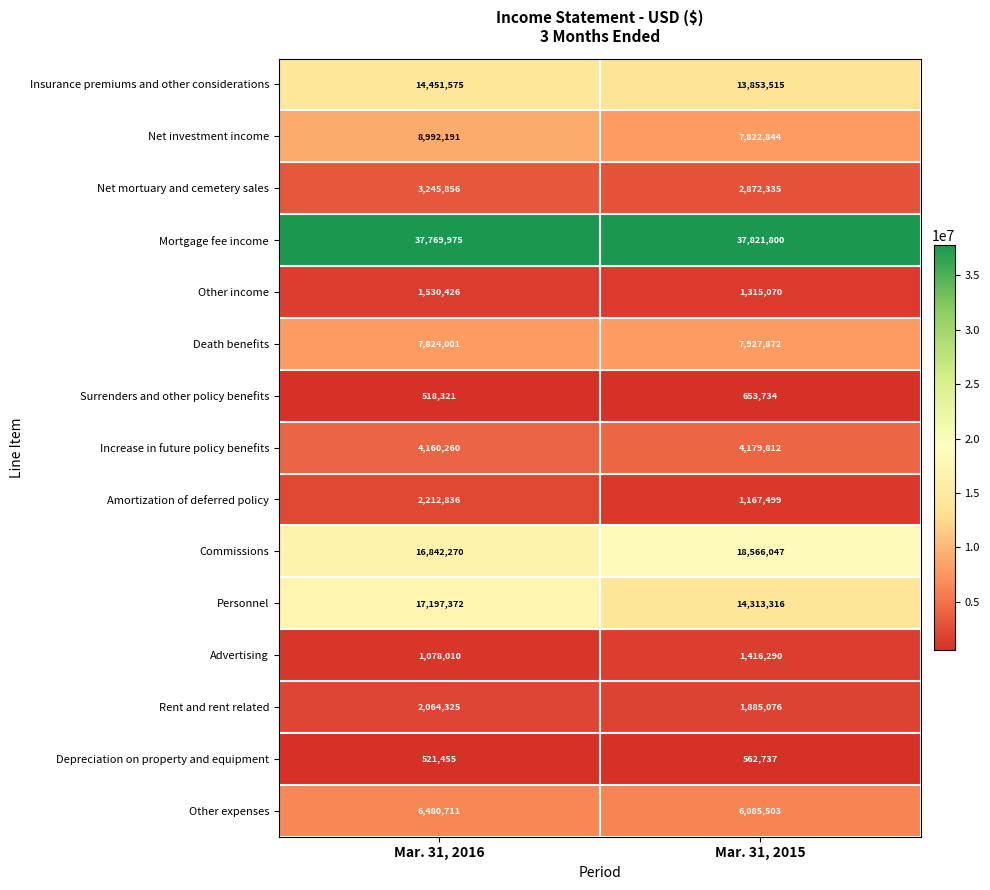

What is the spread (max minus min) of values at Mar. 31, 2016?

37251654